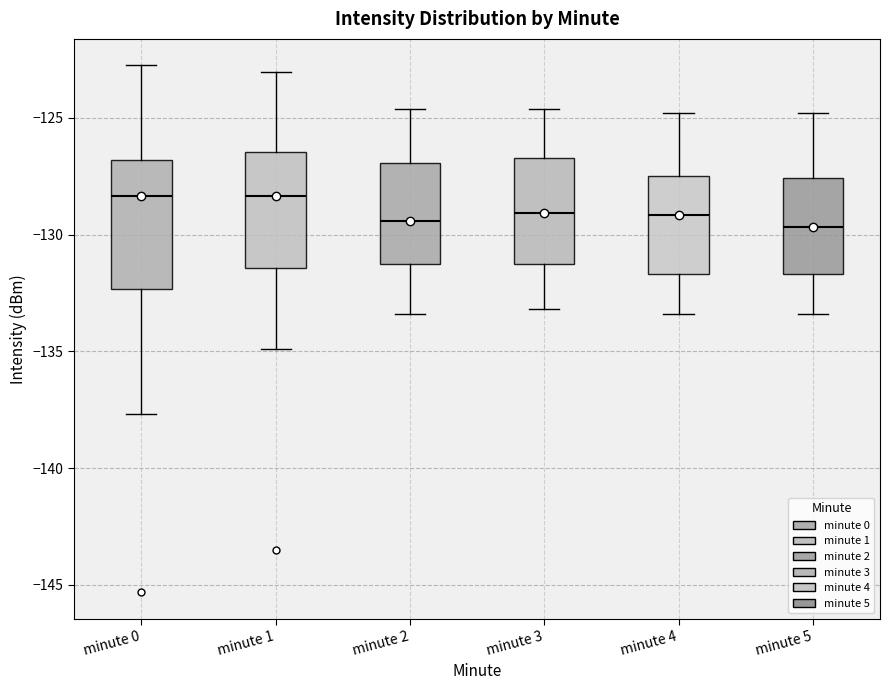

Which box is the tallest, from its lower edge to its upper edge?

minute 0